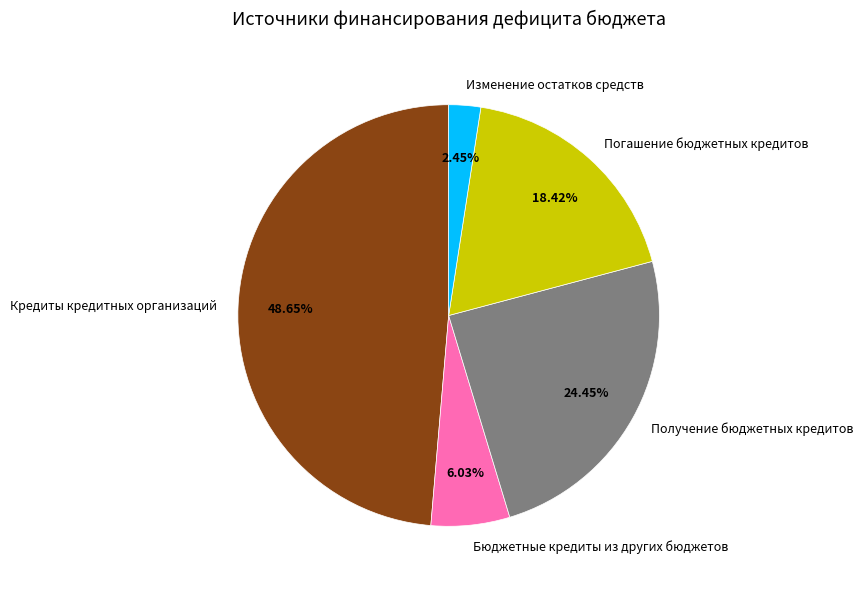

How many slices are in this pie chart?

5